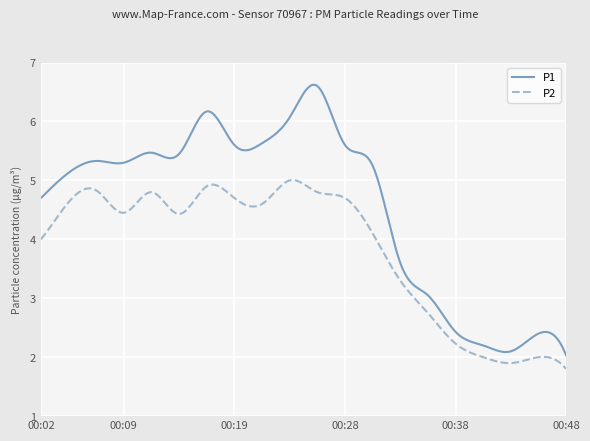

List the series in order of their overall mean, lowest first.

P2, P1